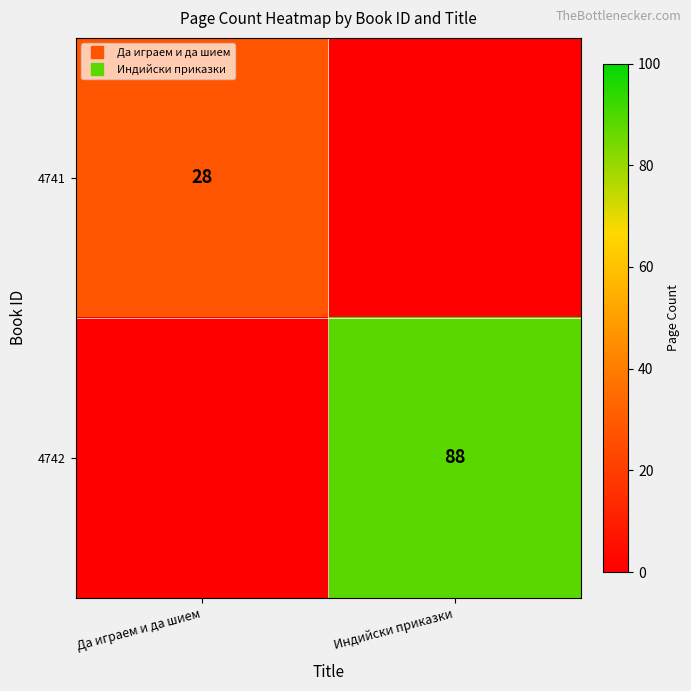

At how many categories does at least one series exceed 13?

2